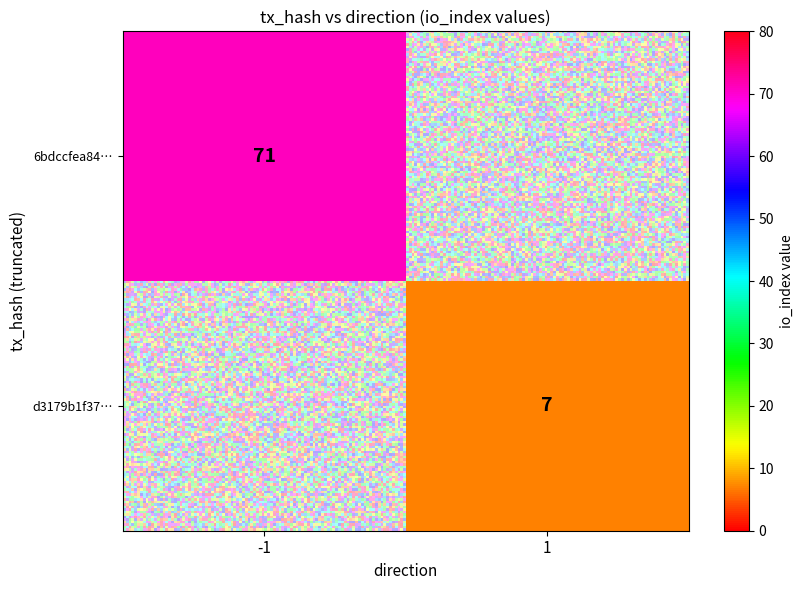

What is the lowest value of the row_0 series?

71.0